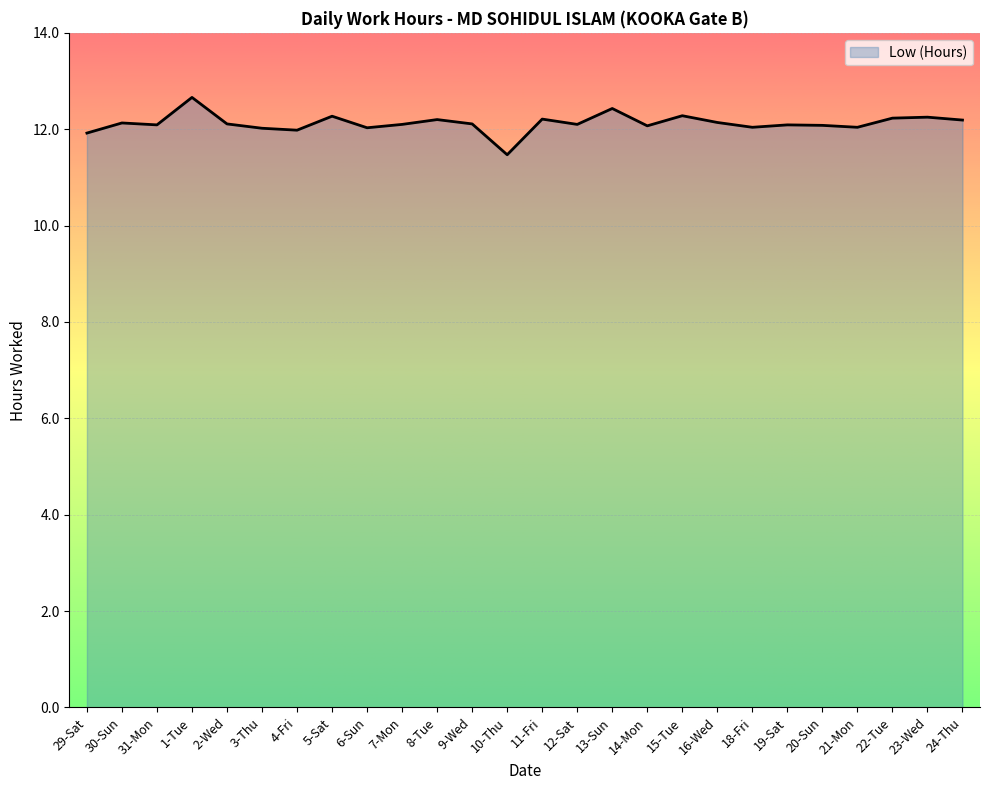

The value at 30-Sun is 12.1. True or false?

True